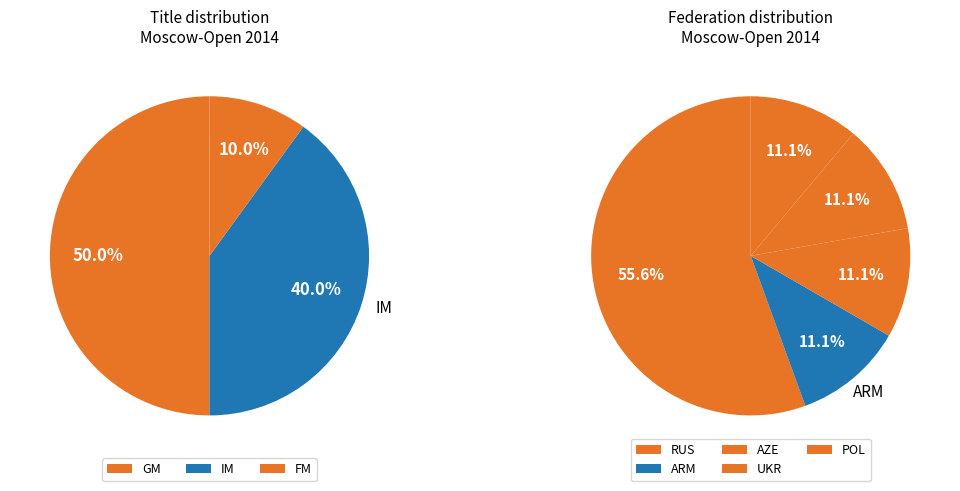

Does IM account for over 50% of the chart?

No